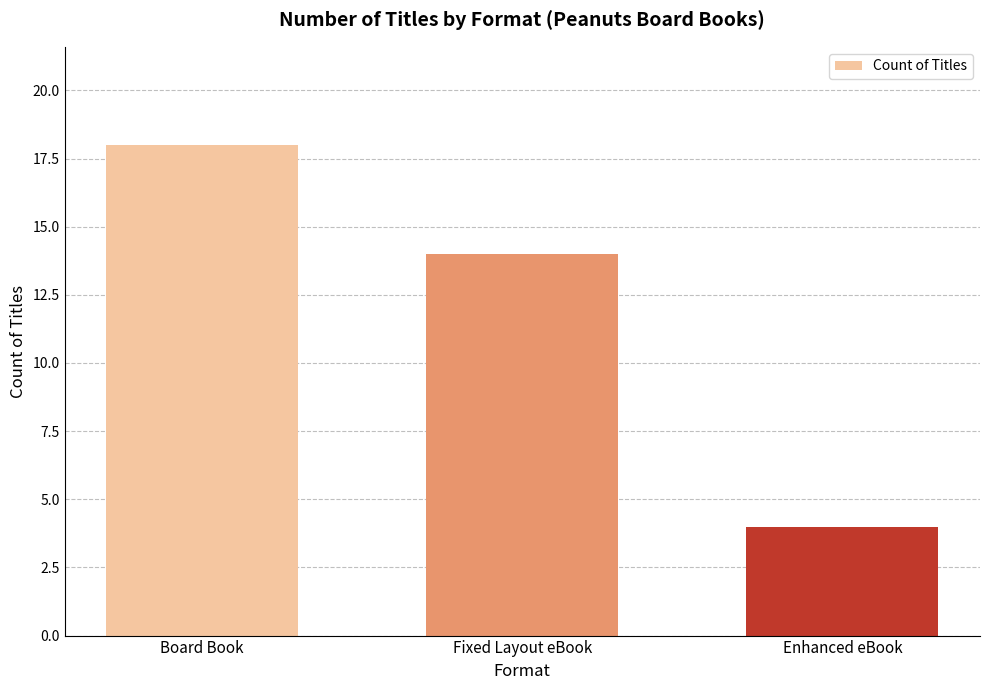

Reading left to right, what are all the values shown in this chart?

Board Book=18	Fixed Layout eBook=14	Enhanced eBook=4